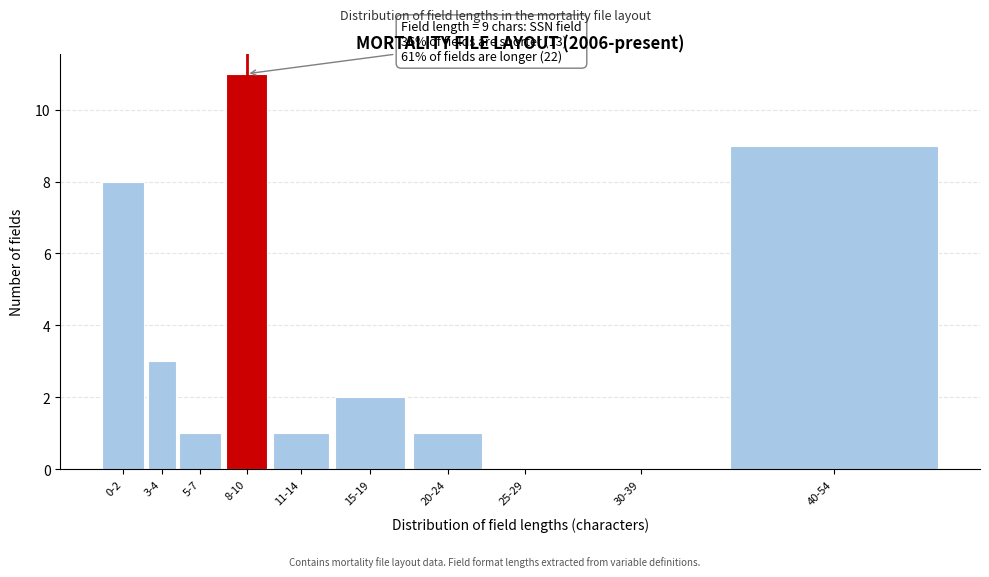

Reading left to right, transcribe all the data shown in this chart.

0-2=8	3-4=3	5-7=1	8-10=11	11-14=1	15-19=2	20-24=1	25-29=0	30-39=0	40-54=9